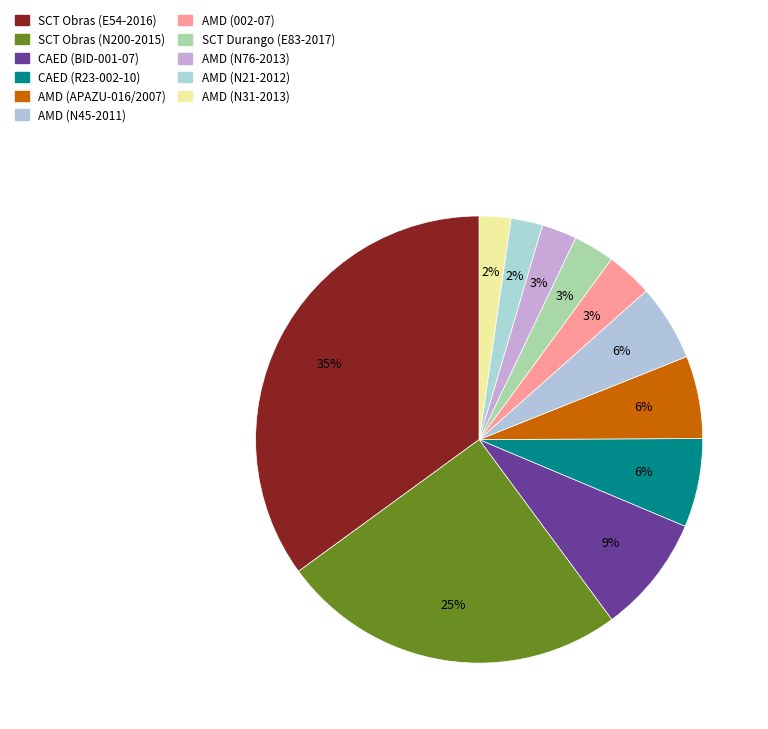

How many segments does this pie chart have?

11